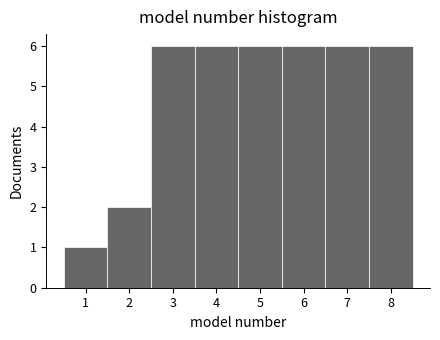

Reading left to right, transcribe this chart: for each bar, give the range it covers on the x-axis and its height. The values are not printed on the chart, so give them approximately, as read against the axis.

0.5 to 1.5: 1
1.5 to 2.5: 2
2.5 to 3.5: 6
3.5 to 4.5: 6
4.5 to 5.5: 6
5.5 to 6.5: 6
6.5 to 7.5: 6
7.5 to 8.5: 6